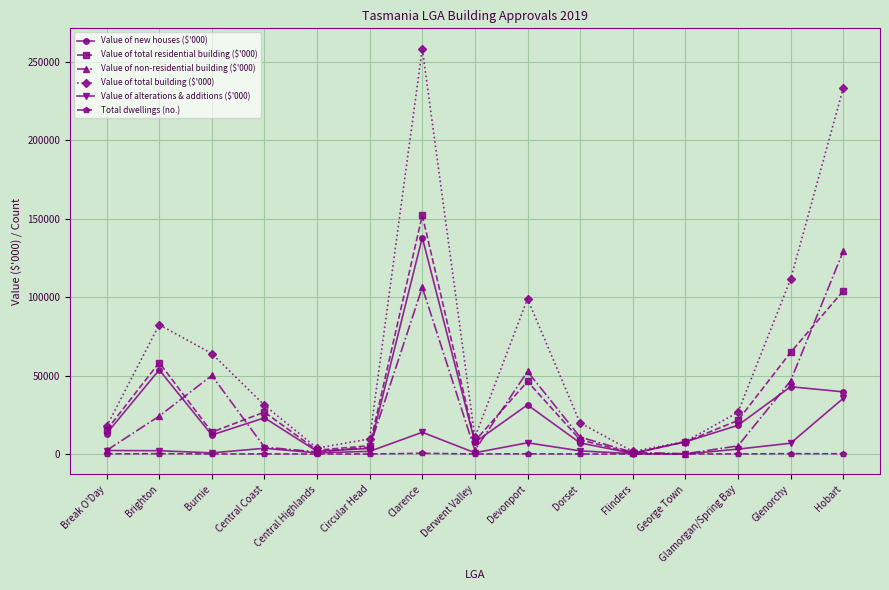

What is the maximum value for Value of alterations & additions ($'000)?

35449.2